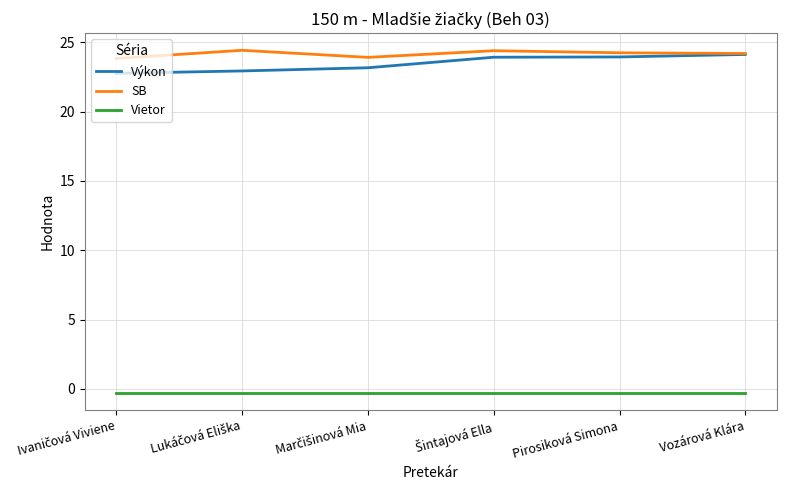

The value of Výkon at Vozárová Klára is 33.9. True or false?

False